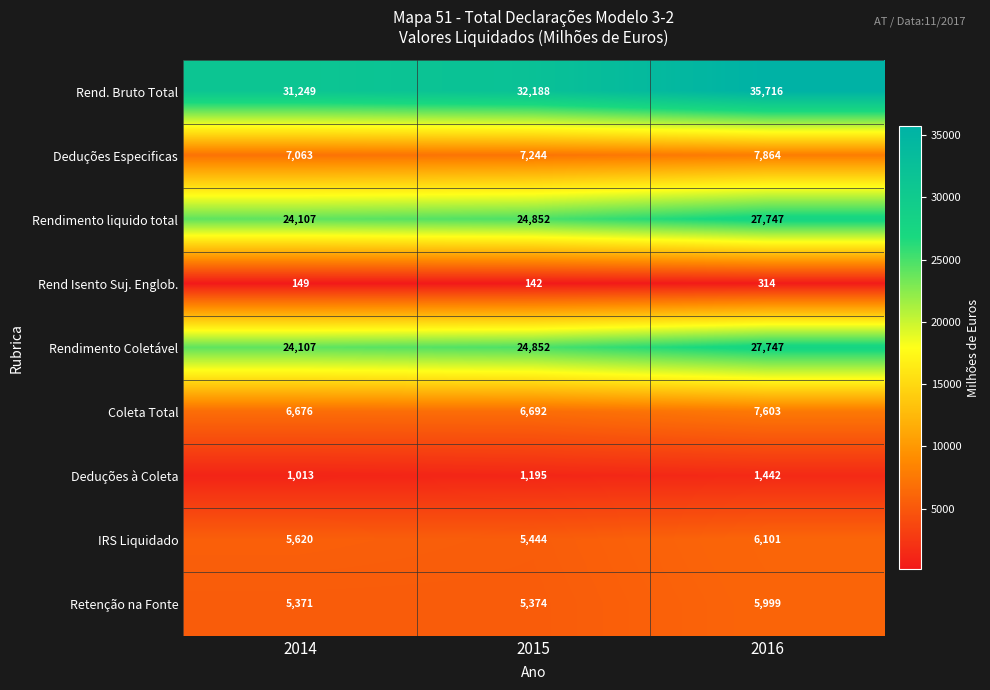

What is the lowest value of the Retenção na Fonte series?

5371